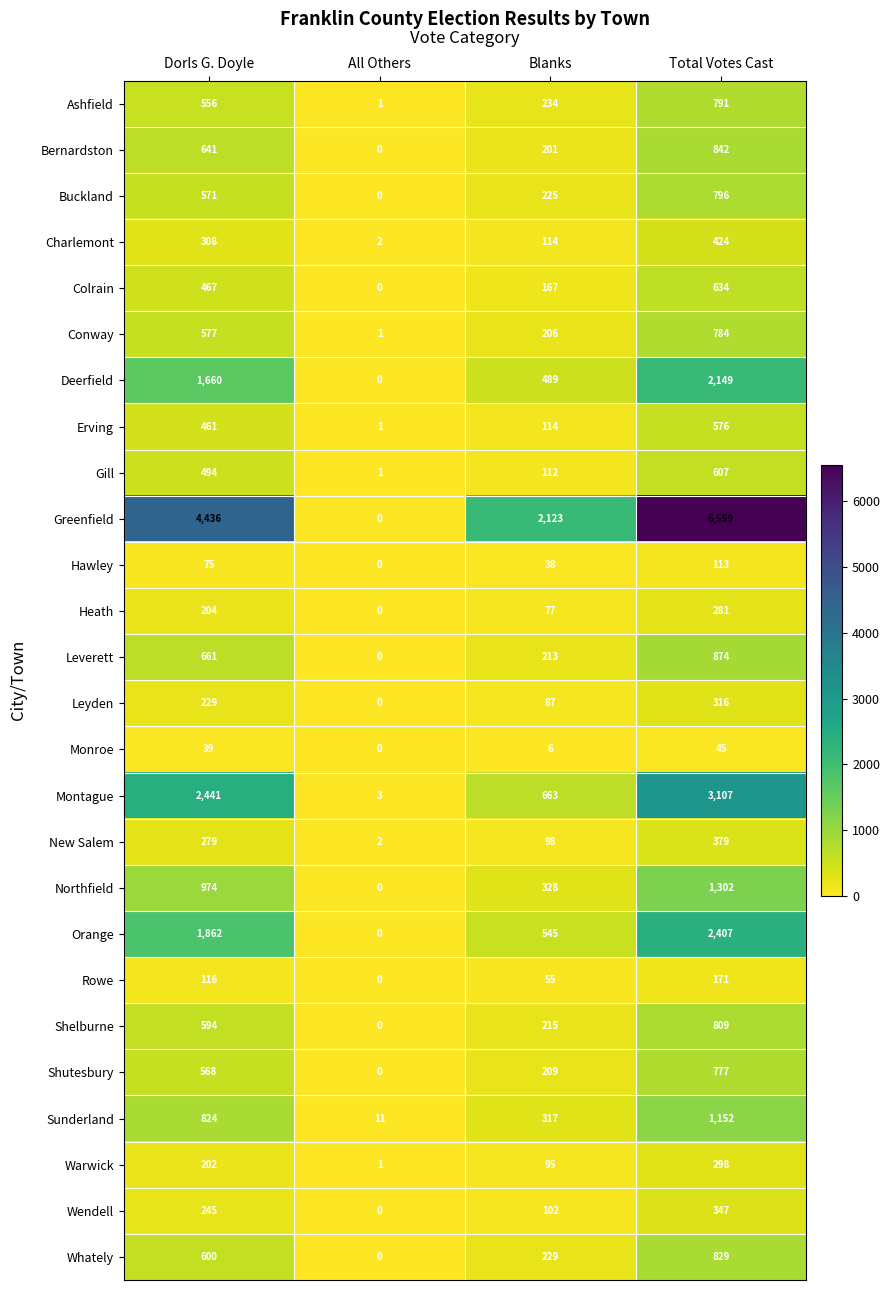

How many categories are shown in the chart?

4